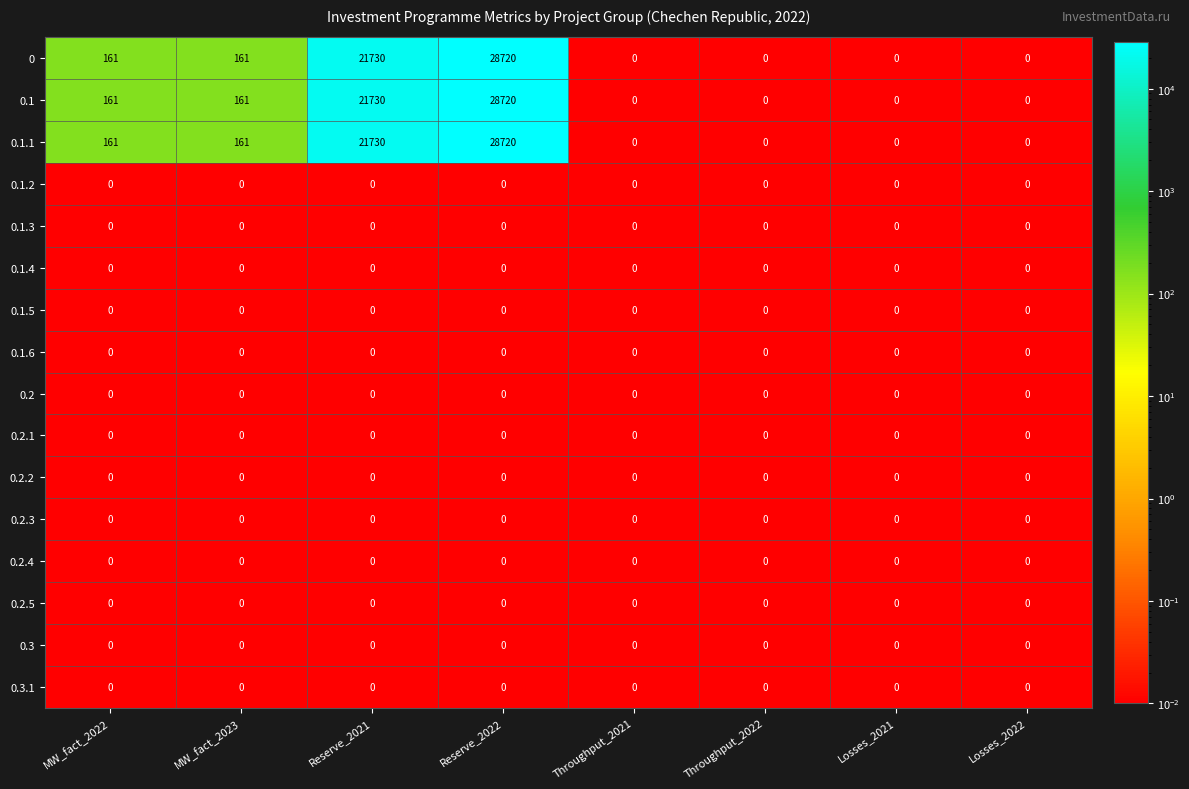

At which category is the sum across all series the highest?

Reserve_2022